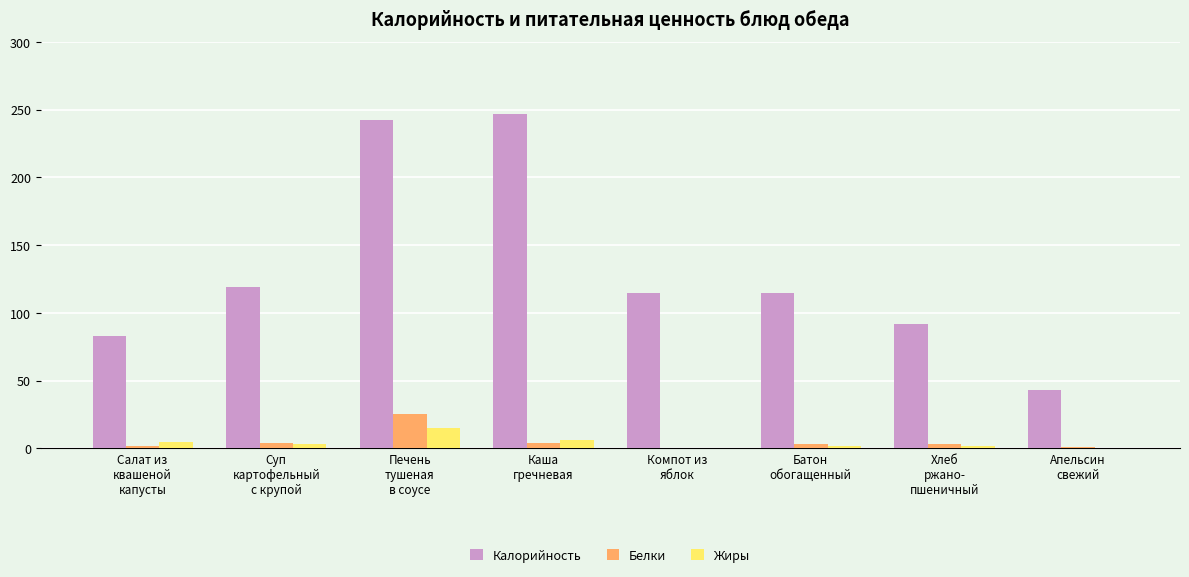

Count the number of data series in this chart.

3